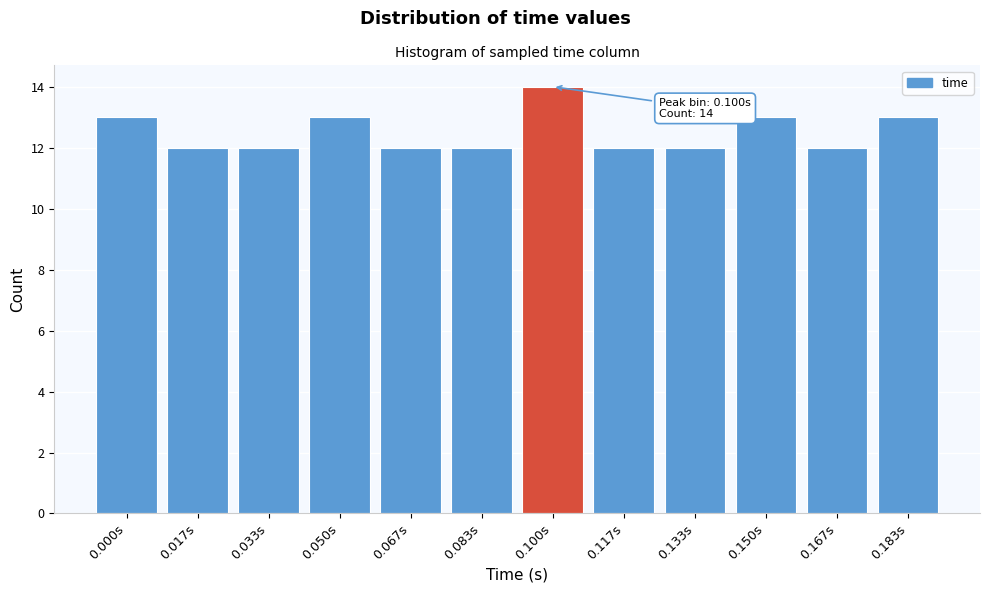

Reading right to left, extract all data points from this chart.

0.183s=13	0.167s=12	0.150s=13	0.133s=12	0.117s=12	0.100s=14	0.083s=12	0.067s=12	0.050s=13	0.033s=12	0.017s=12	0.000s=13